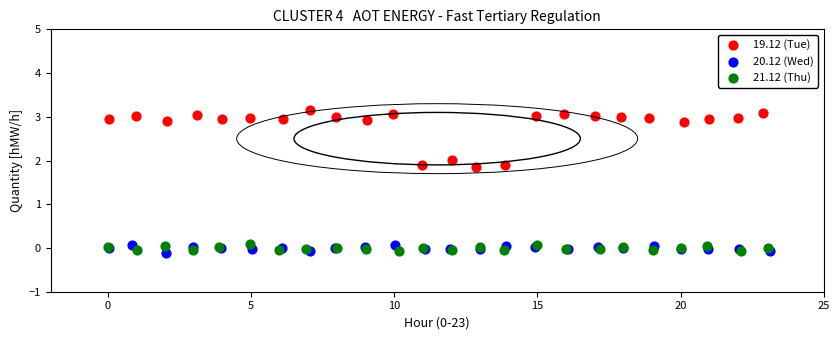

Which series has the widest spread of Y values?

19.12 (Tue)